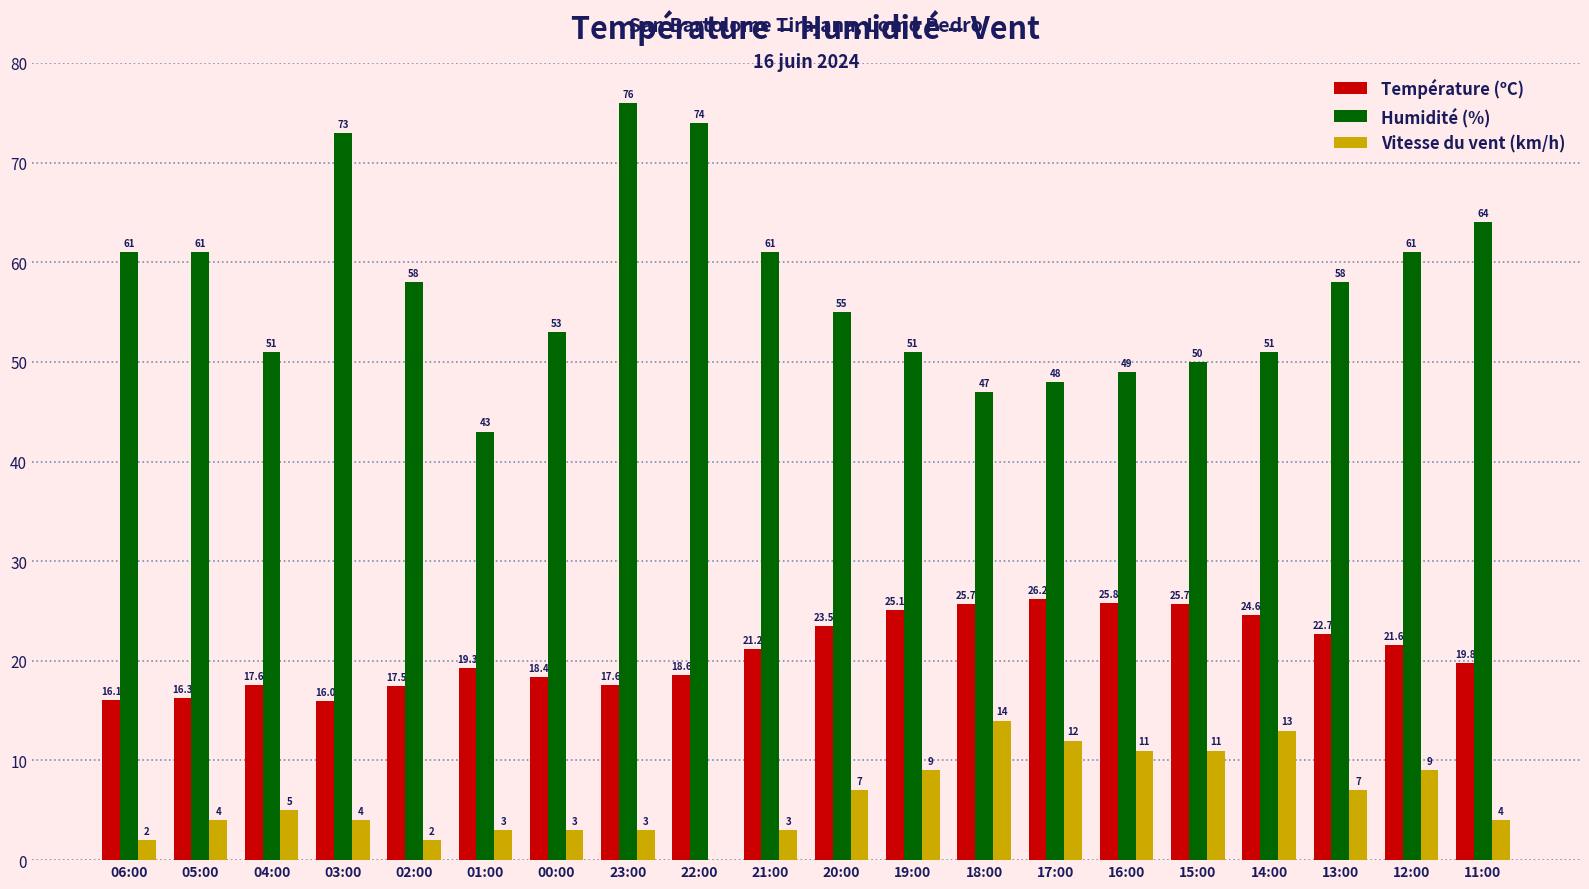

Reading left to right, what are all the values shown in this chart?

Température (ºC): 16.1	16.3	17.6	16.0	17.5	19.3	18.4	17.6	18.6	21.2	23.5	25.1	25.7	26.2	25.8	25.7	24.6	22.7	21.6	19.8
Humidité (%): 61.0	61.0	51.0	73.0	58.0	43.0	53.0	76.0	74.0	61.0	55.0	51.0	47.0	48.0	49.0	50.0	51.0	58.0	61.0	64.0
Vitesse du vent (km/h): 2.0	4.0	5.0	4.0	2.0	3.0	3.0	3.0	0.0	3.0	7.0	9.0	14.0	12.0	11.0	11.0	13.0	7.0	9.0	4.0